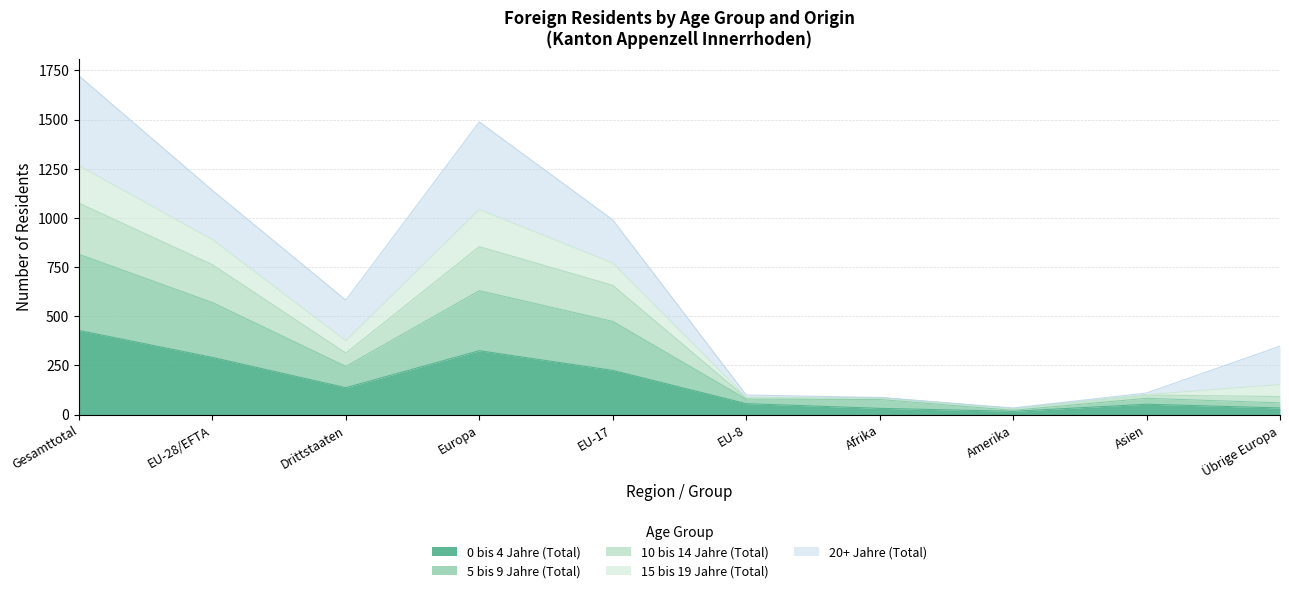

What is the total value across all series at Europa?

1488